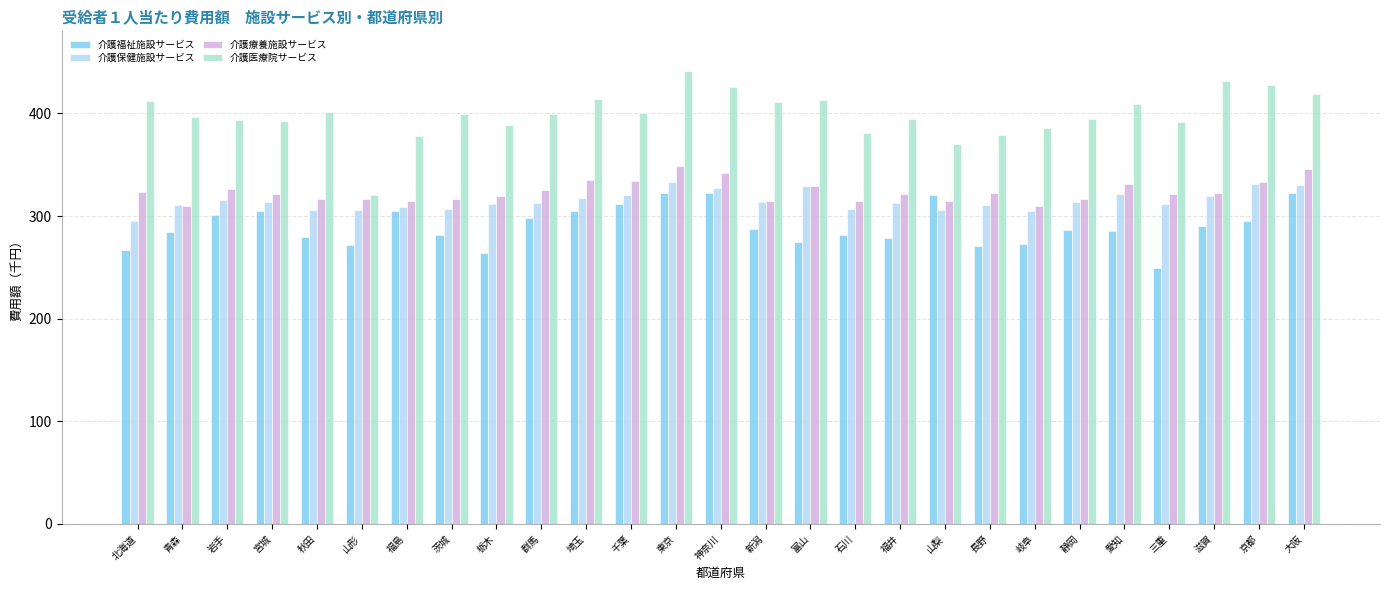

What is the total value across all series at 埼玉?

1372.1